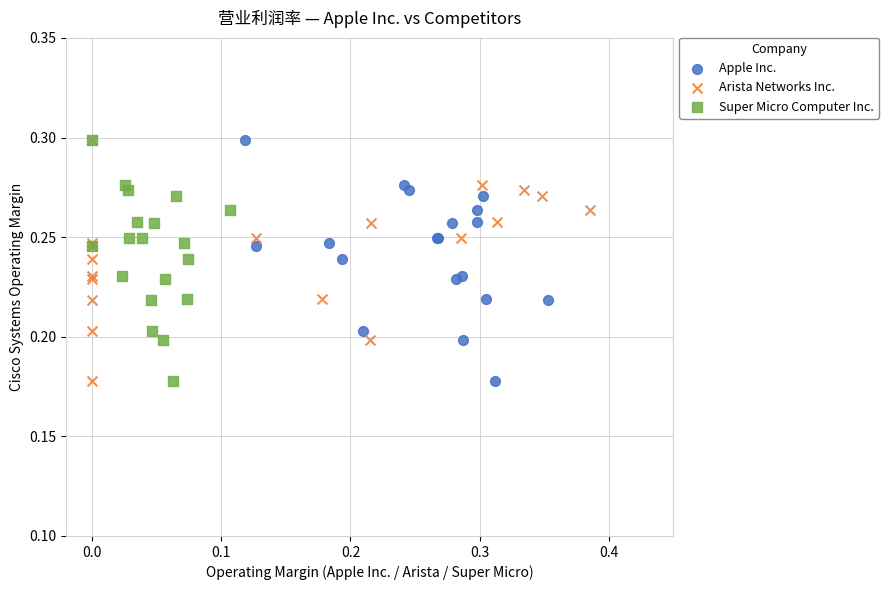

What are all the series names shown in the legend?

Apple Inc., Arista Networks Inc., Super Micro Computer Inc.